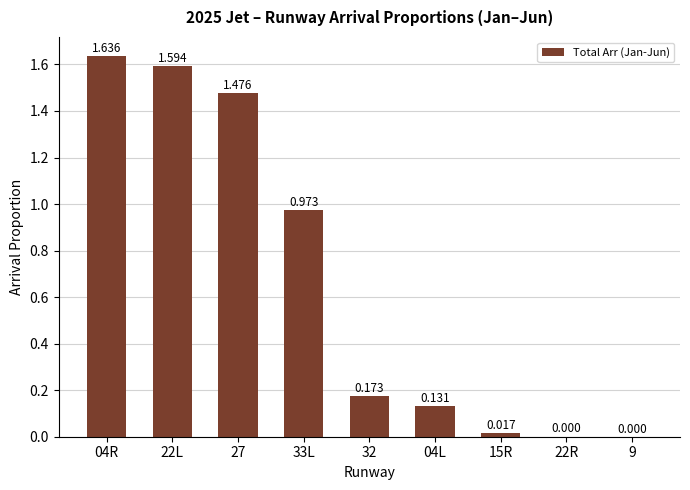

Rank the categories by value from highest to lowest.

04R, 22L, 27, 33L, 32, 04L, 15R, 22R, 9